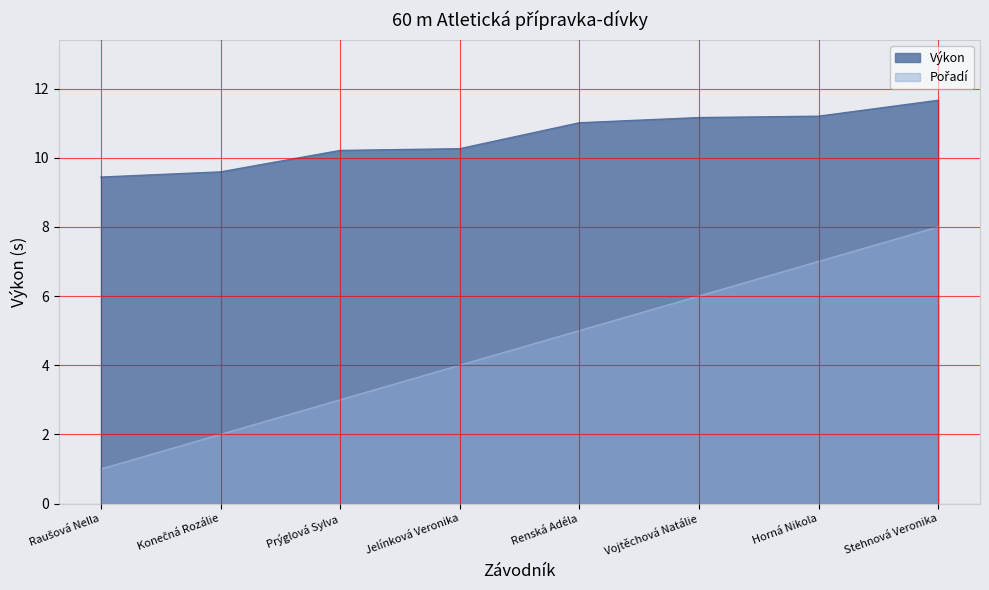

What is the label of the 6th point from the left?

Vojtěchová Natálie